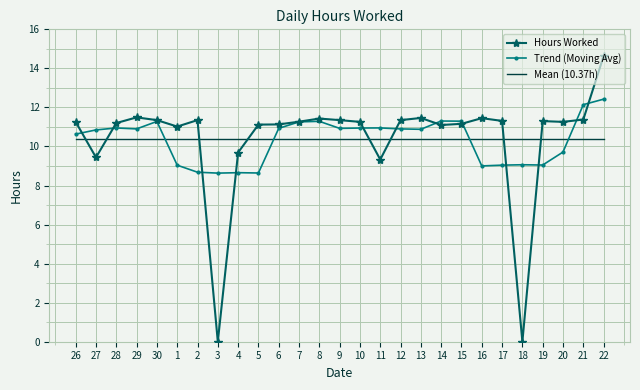

What position from the left is 8?

13